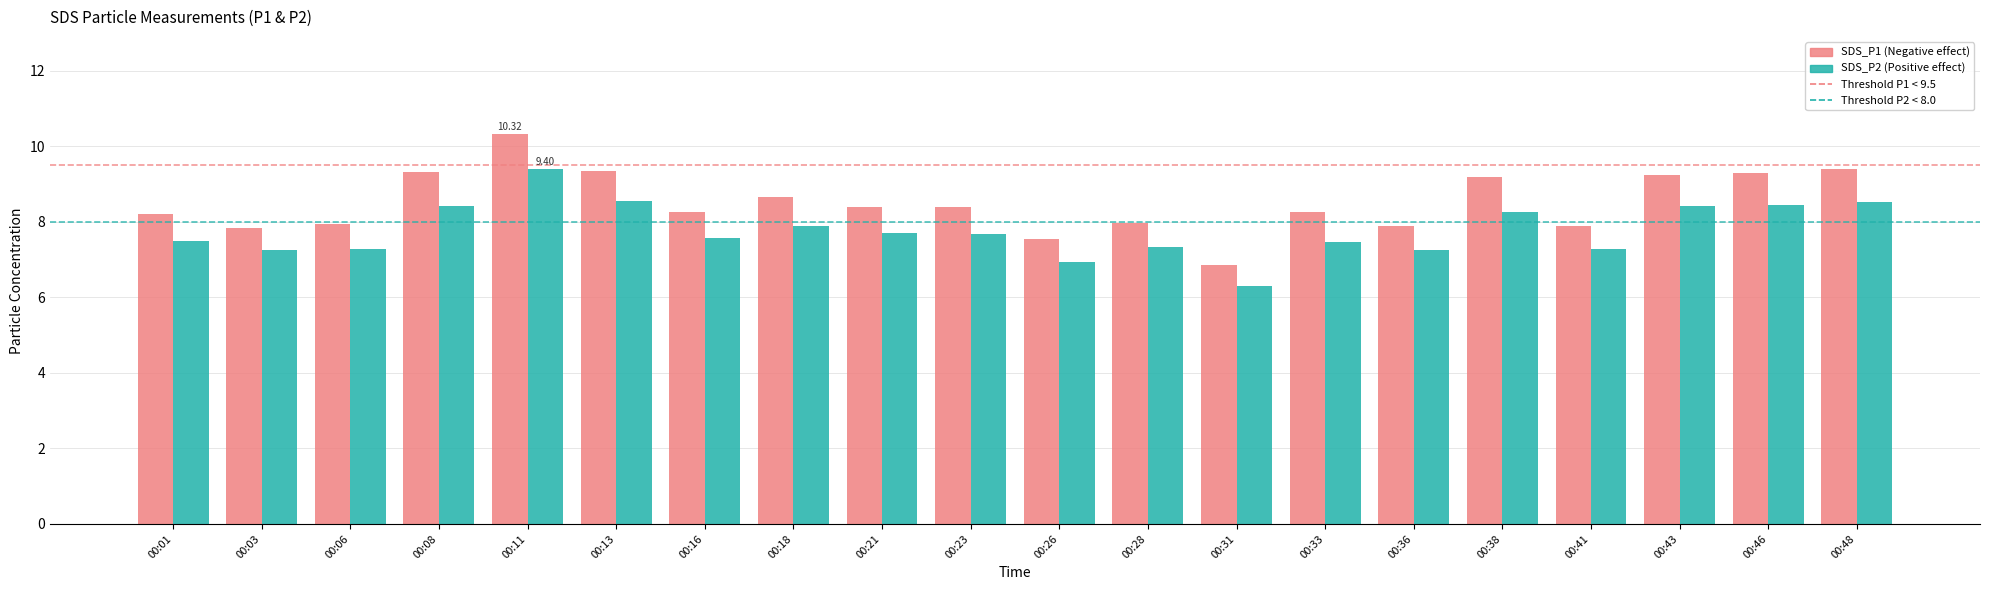

How many bars are there in total?

40